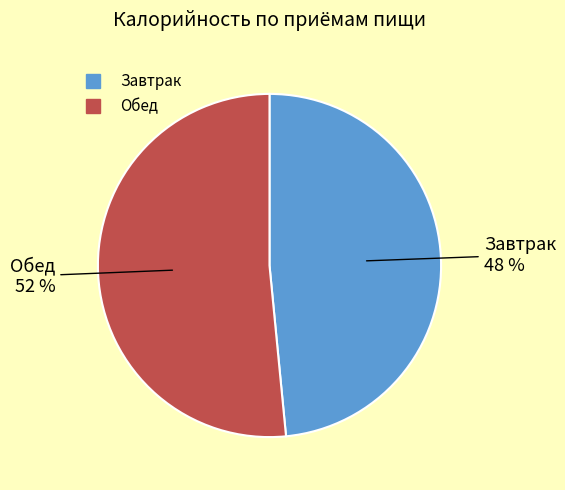

Is the sum of Обед and Завтрак greater than half?

Yes